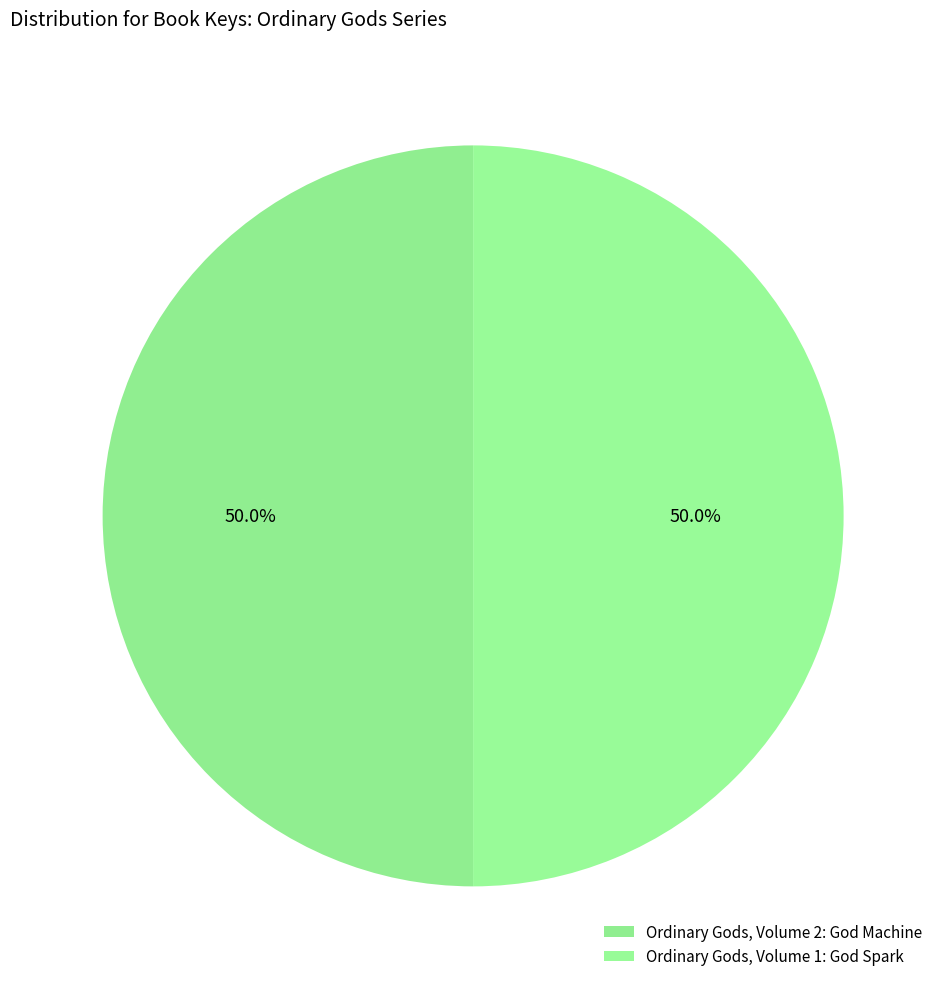

What percentage is NOT represented by Ordinary Gods, Volume 2: God Machine?

50.0%